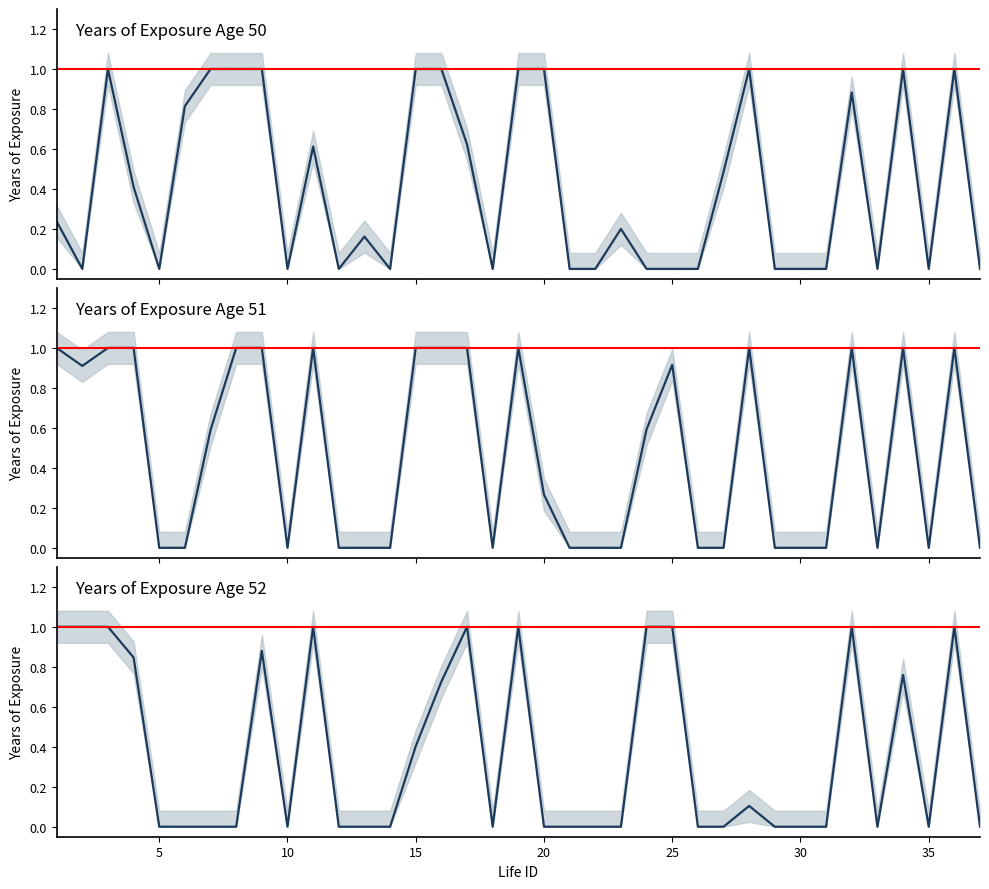

True or false: Years of Exposure Age 52 and Years of Exposure Age 51 cross at least once.

False